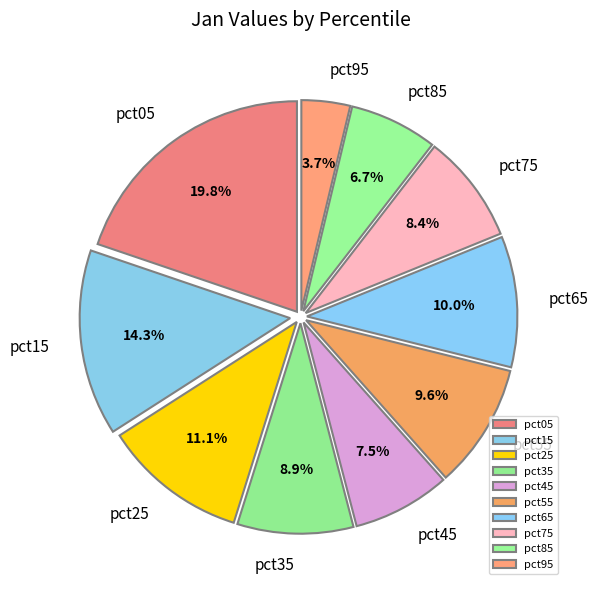

True or false: pct55 accounts for 24% of the total.

False